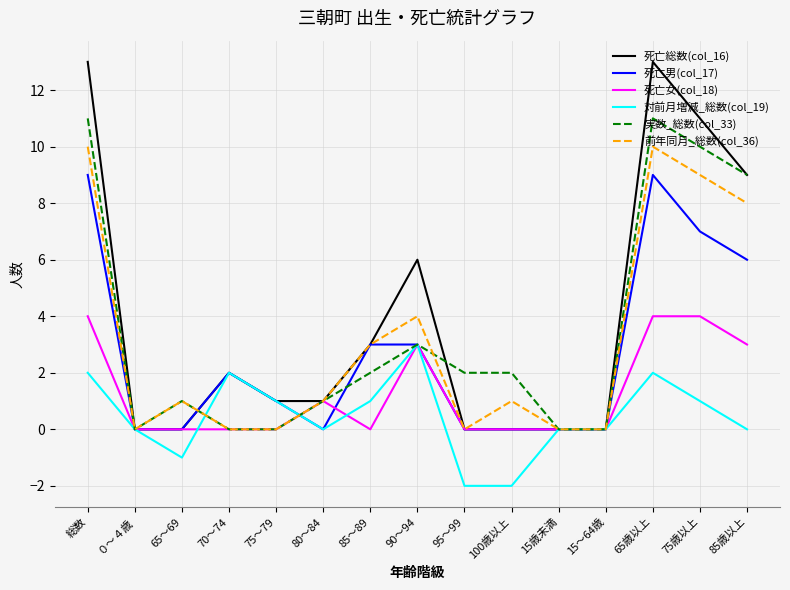

What position from the right is 95～99?

7